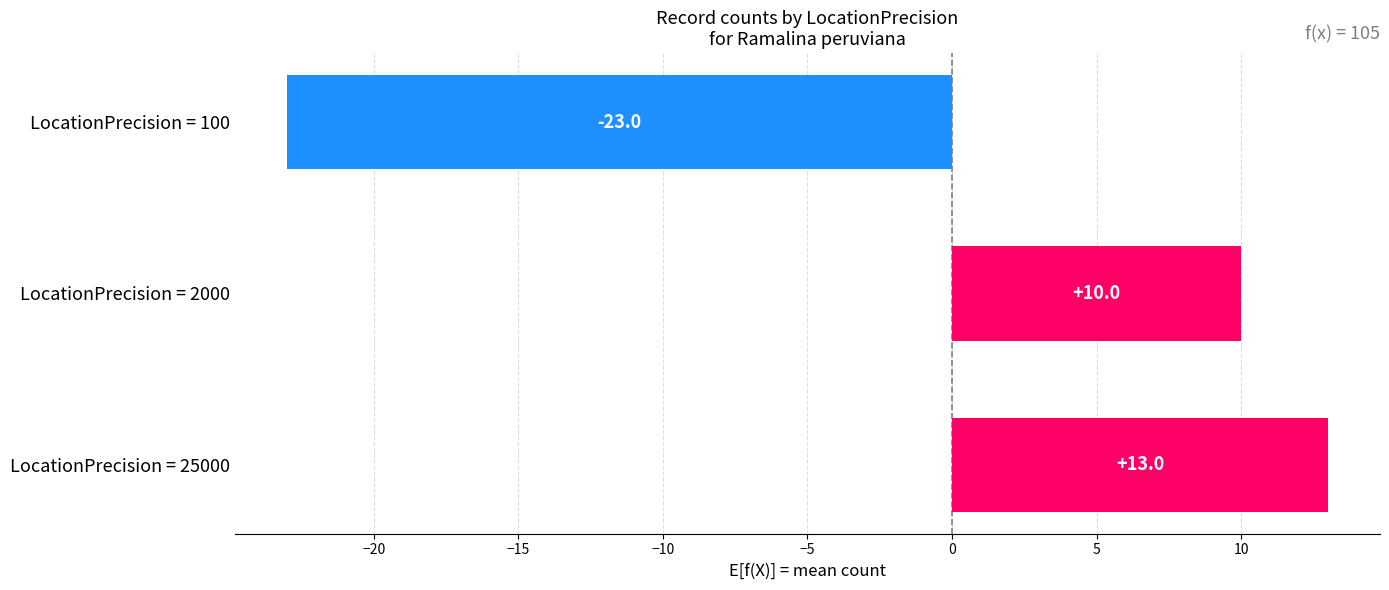

How many bars are there in total?

3